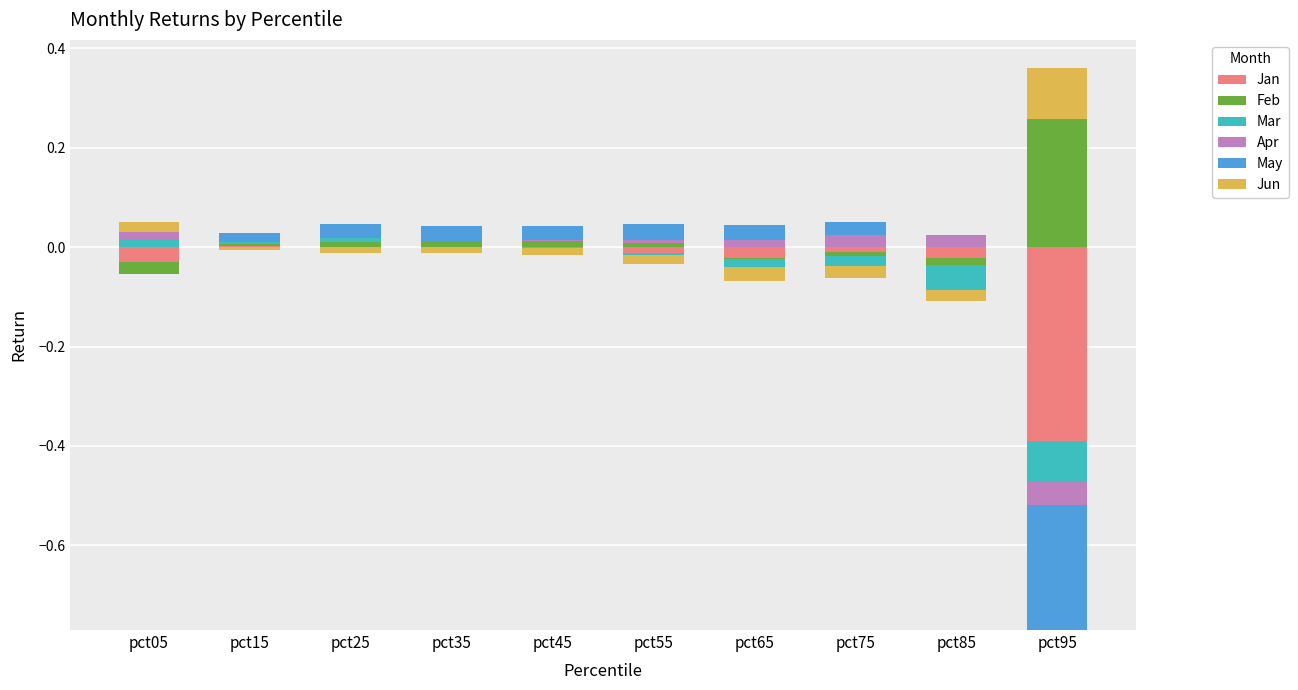

How many groups of bars are there?

10